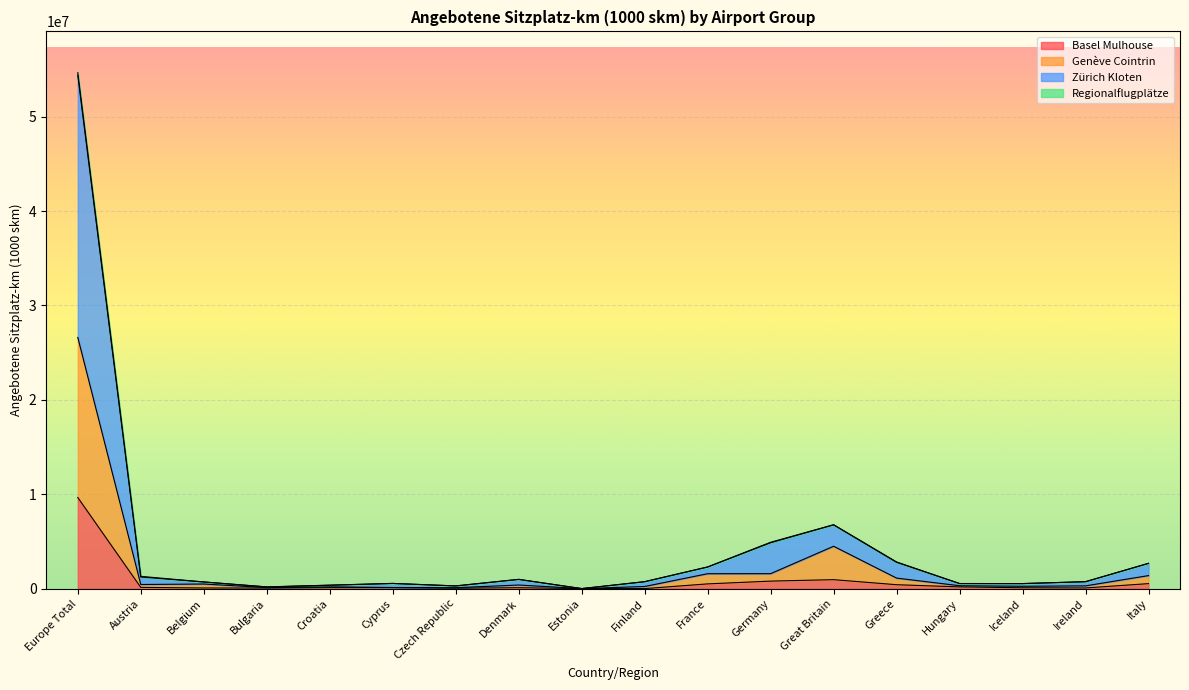

At which label is Basel Mulhouse closest to 4827239?

Great Britain